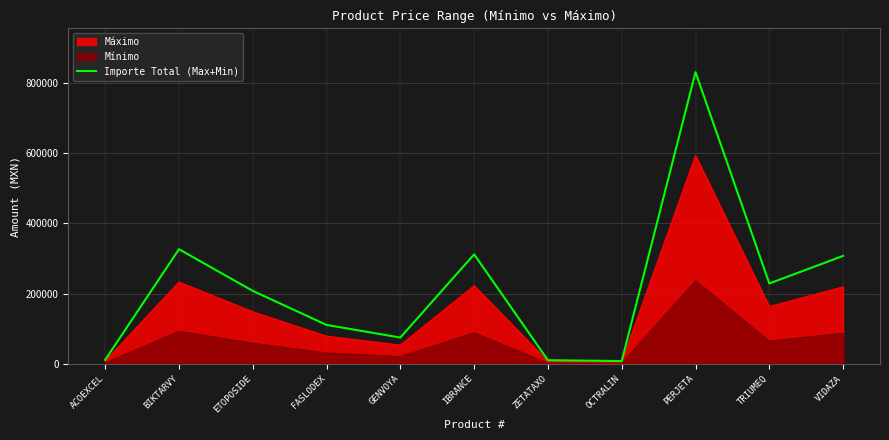

Rank the categories by value from lowest to highest.

OCTRALIN, ZETATAXO, ACOEXCEL, GENVOYA, FASLODEX, ETOPOSIDE, TRIUMEQ, VIDAZA, IBRANCE, BIKTARVY, PERJETA